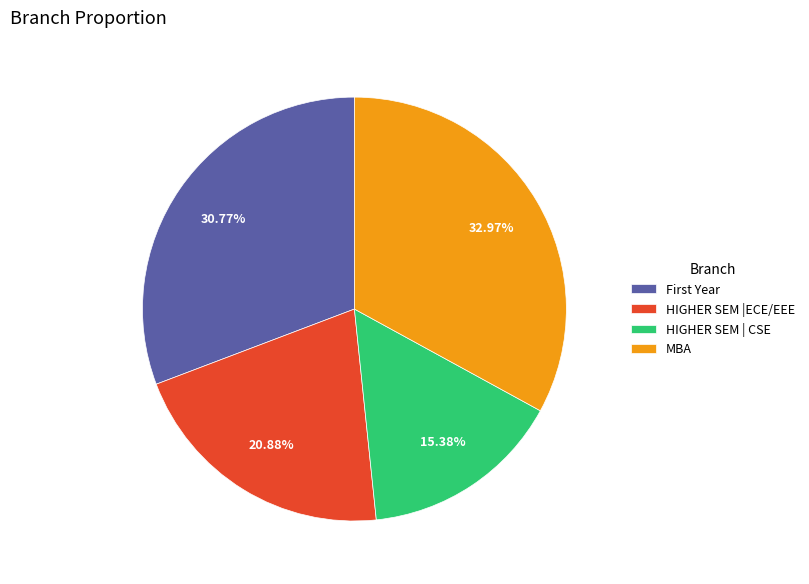

To the nearest percent, what is the average slice percentage?

25%